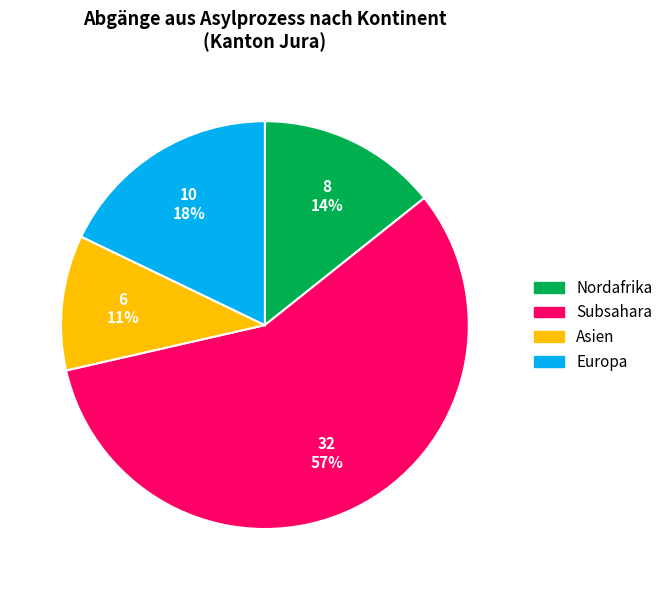

To the nearest percent, what is the average slice percentage?

25%